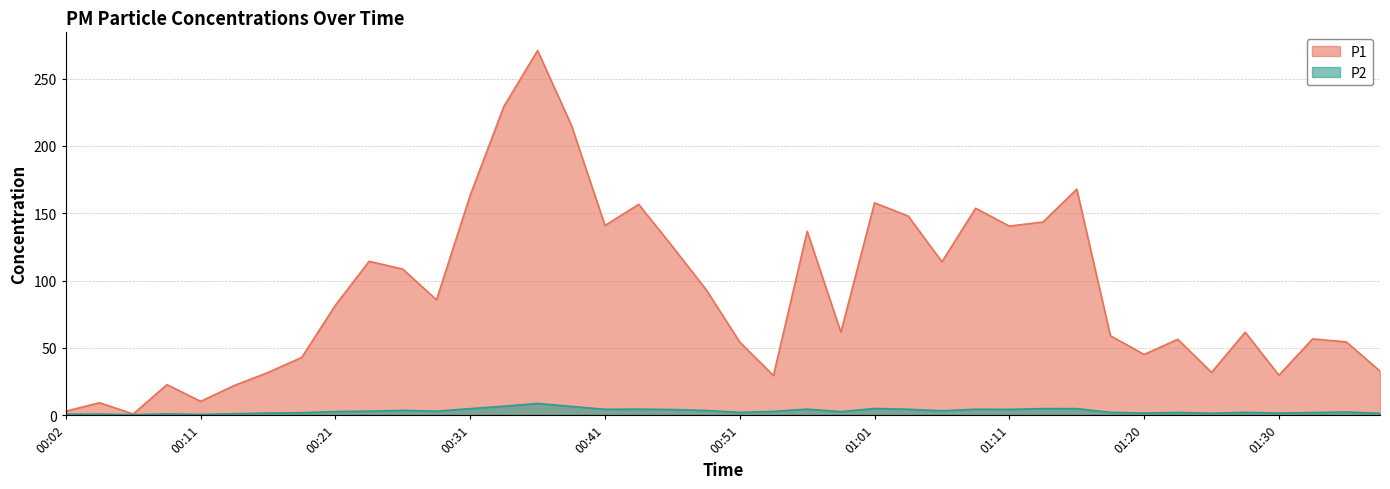

True or false: P2 has more than 1 points higher than both neighbors.

True